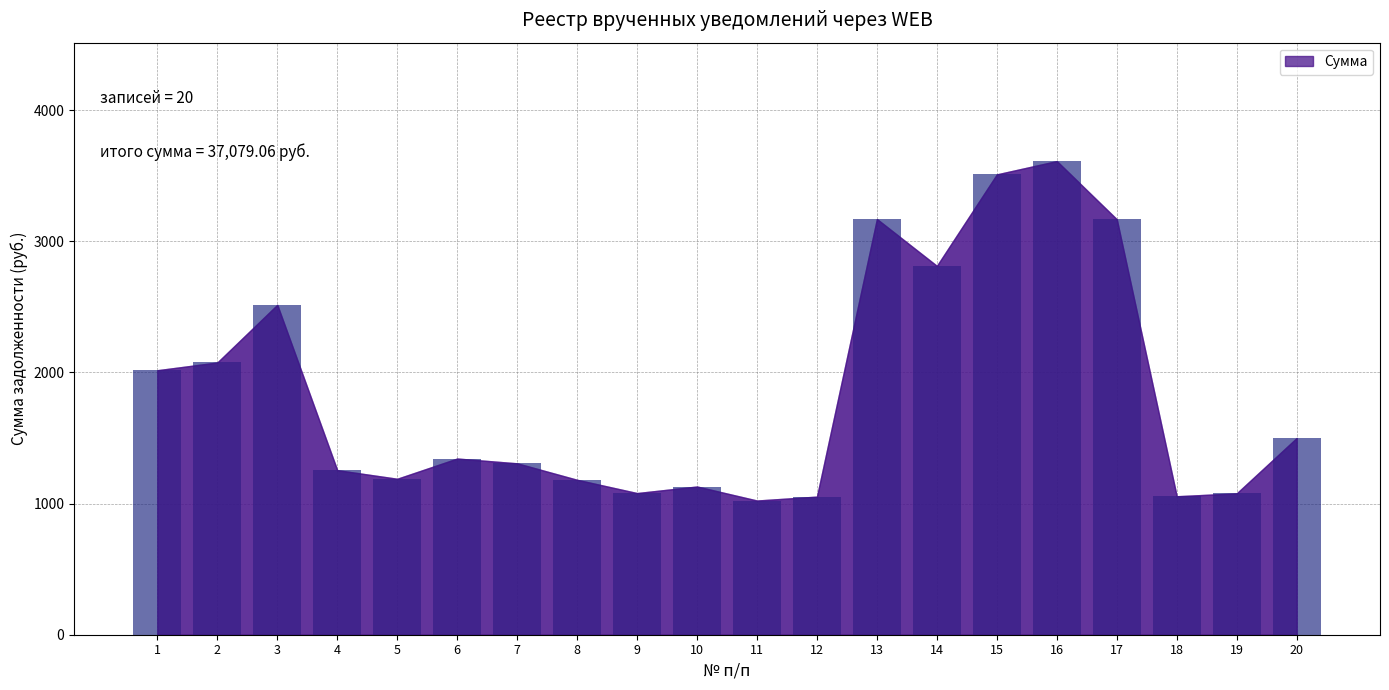

The value at 8 is 1881.0. True or false?

False